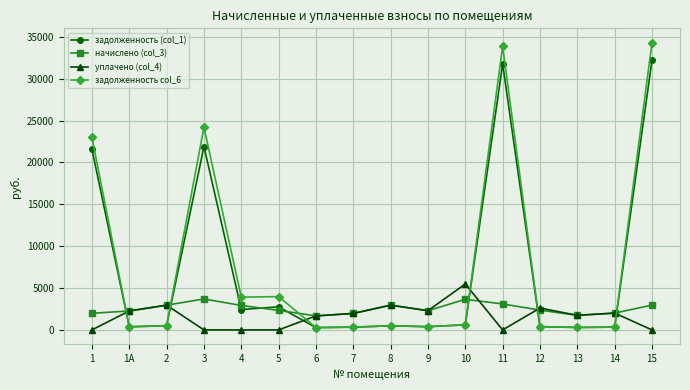

Rank the series by their maximum value, from lowest to highest.

начислено (col_3), уплачено (col_4), задолженность (col_1), задолженность col_6